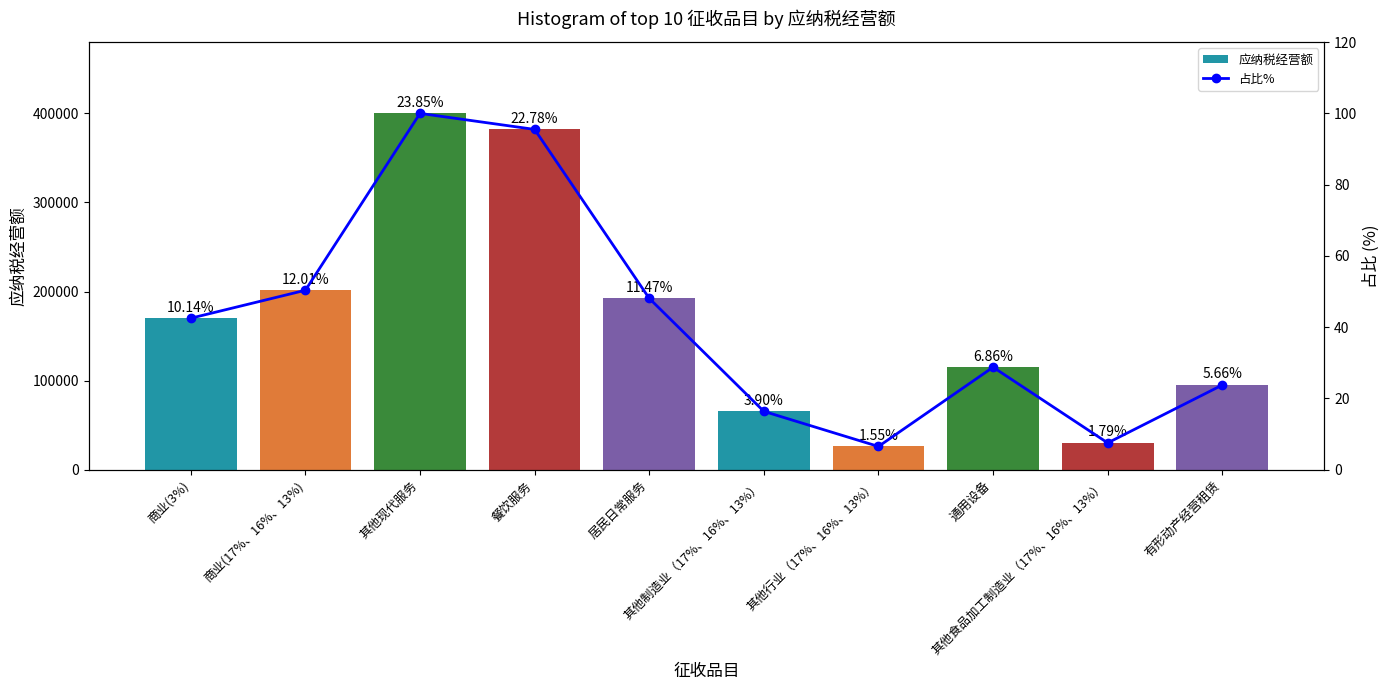

What is the spread (max minus min) of values at 餐饮服务?

381904.5